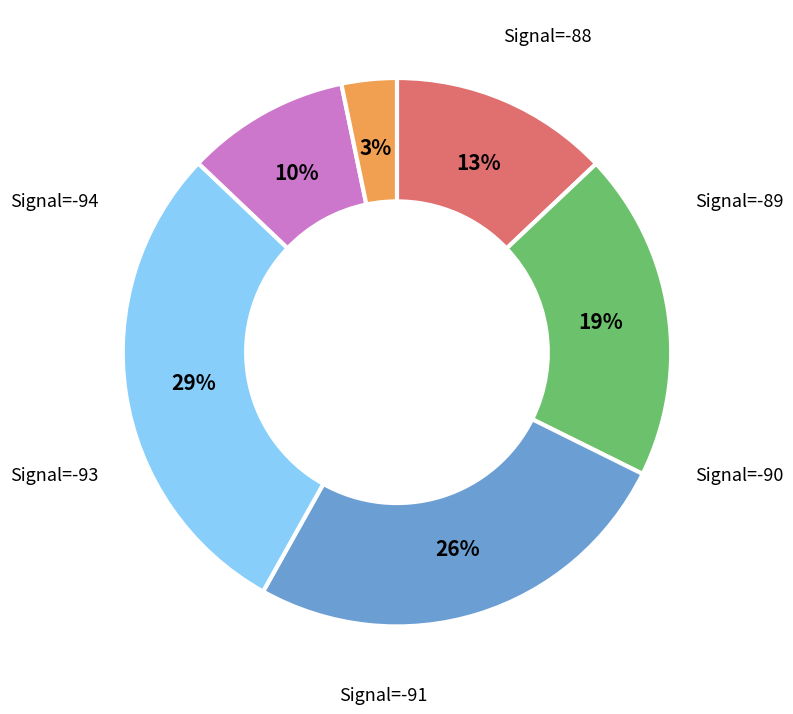

To the nearest percent, what is the average slice percentage?

17%